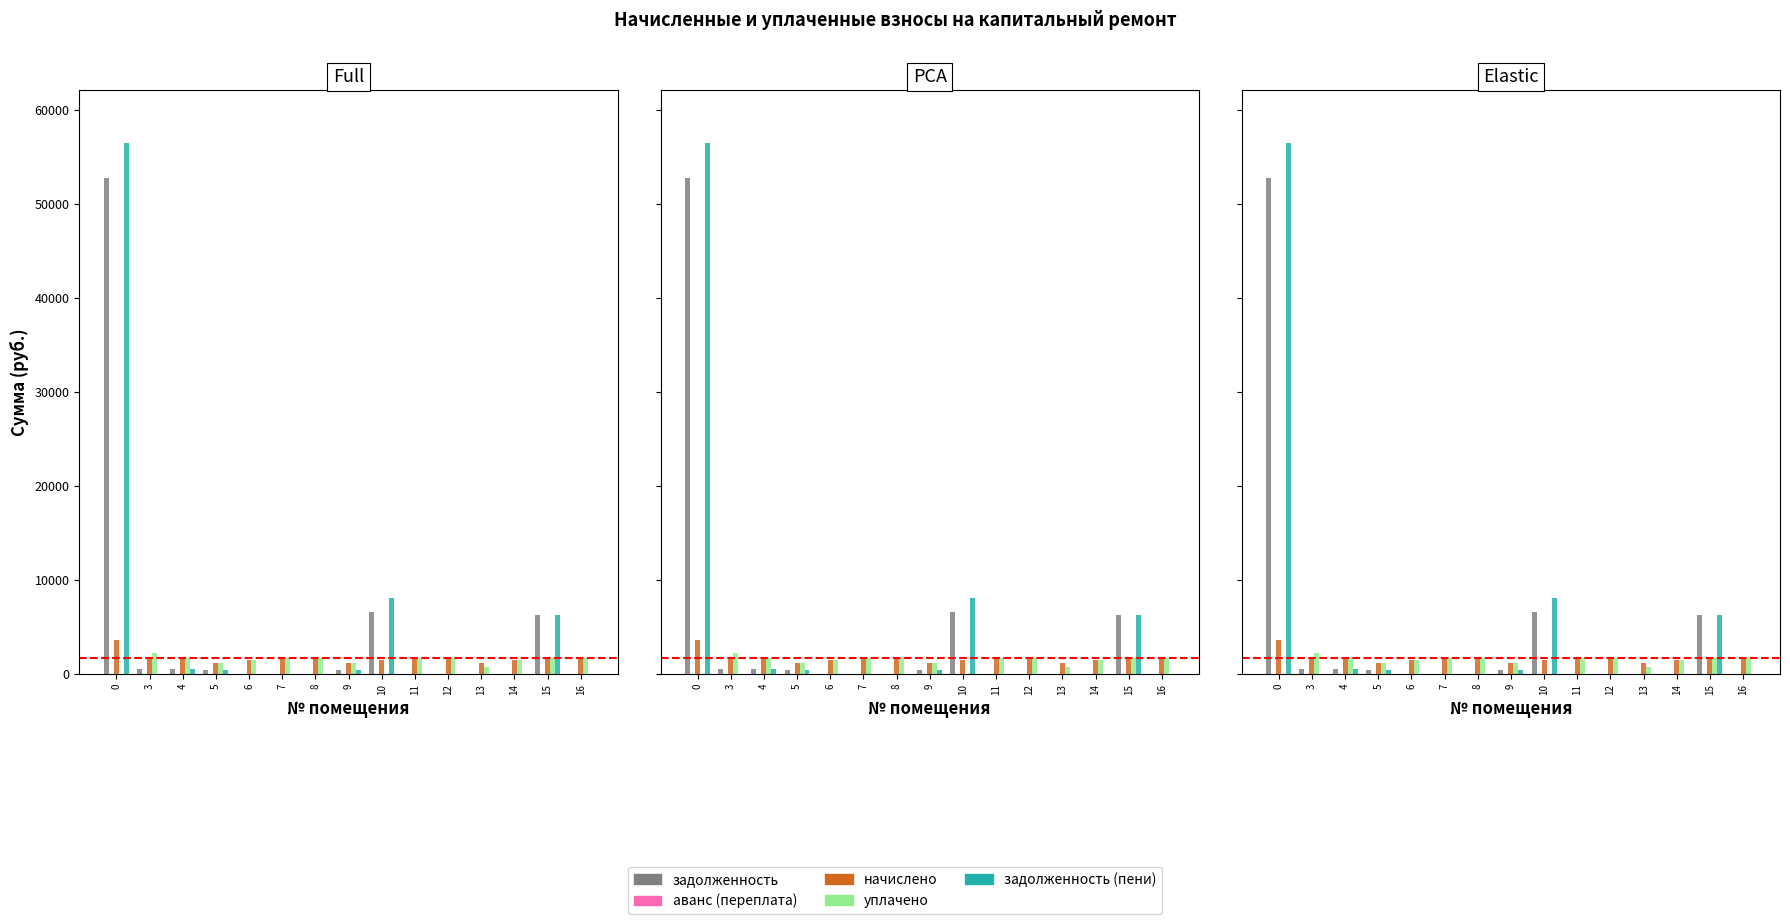

How many data points does each series have?

15